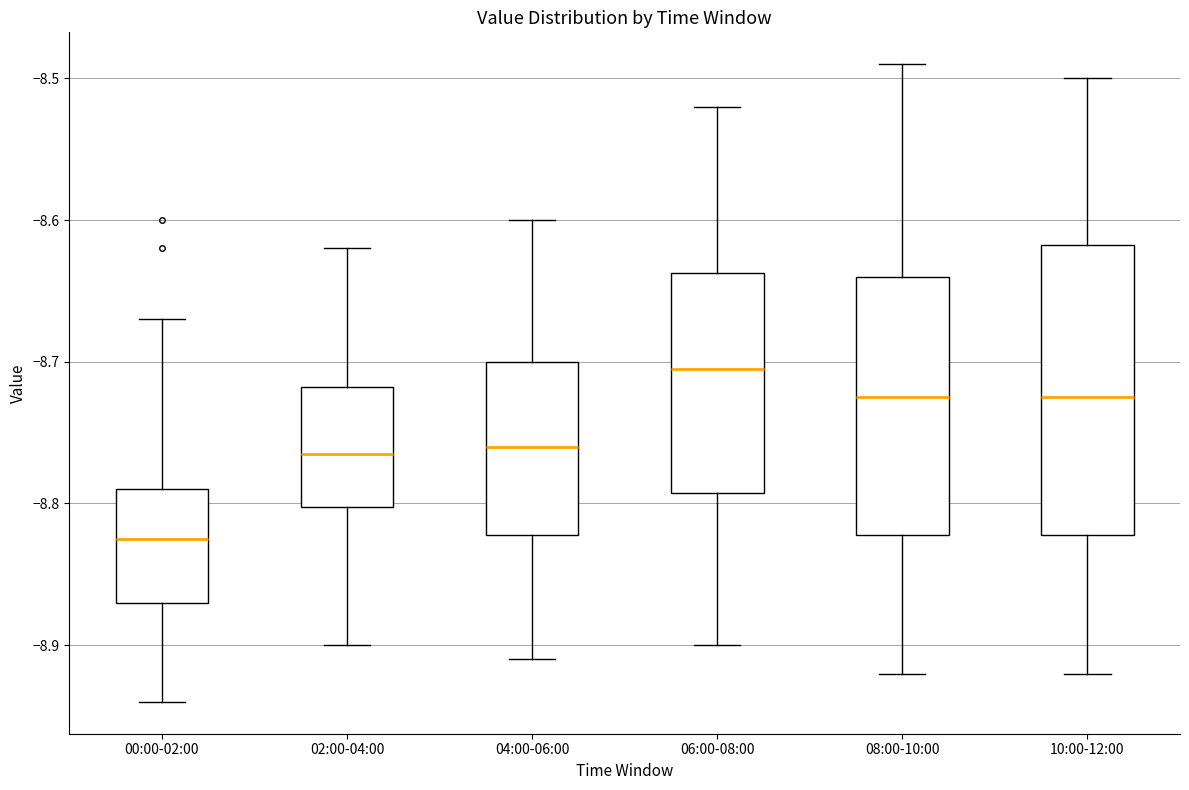

Where does the upper whisker of the box for 00:00-02:00 end on the y-axis? The values are not printed on the chart, so give them approximately, as read against the axis.

-8.67